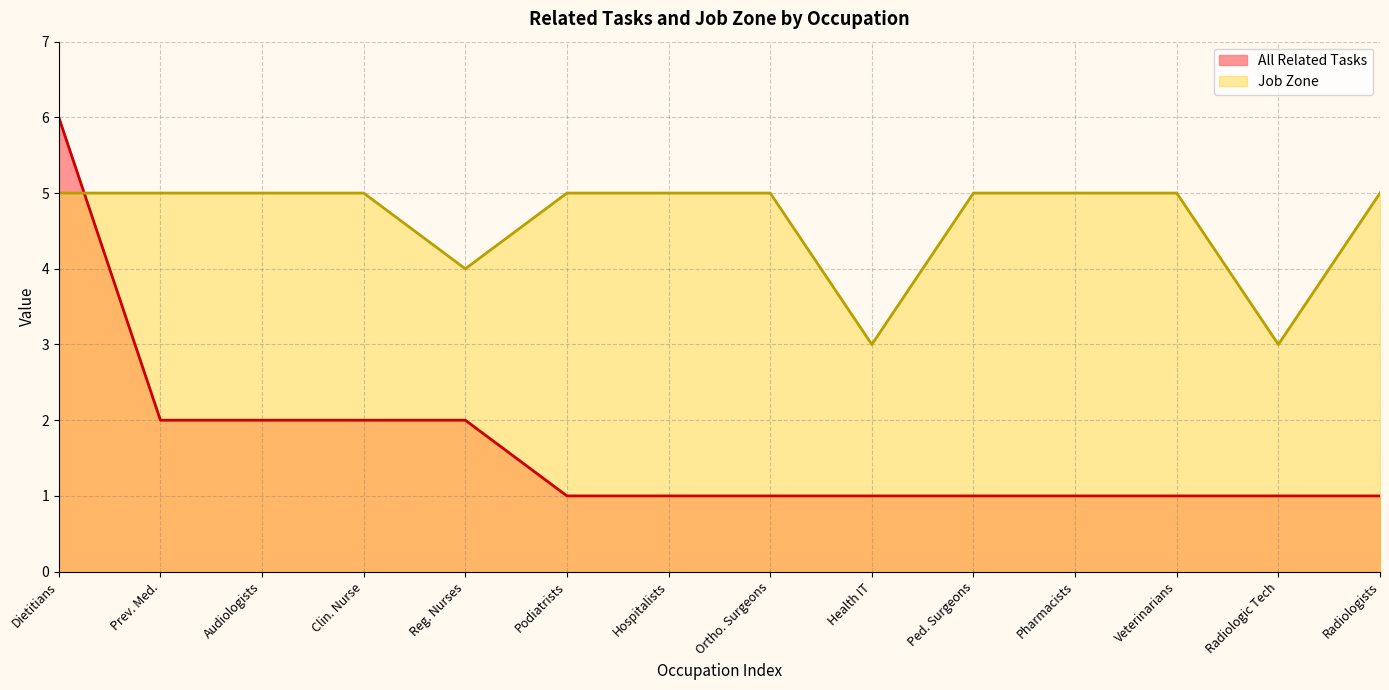

True or false: All Related Tasks has a value of 2 at Prev. Med..

True